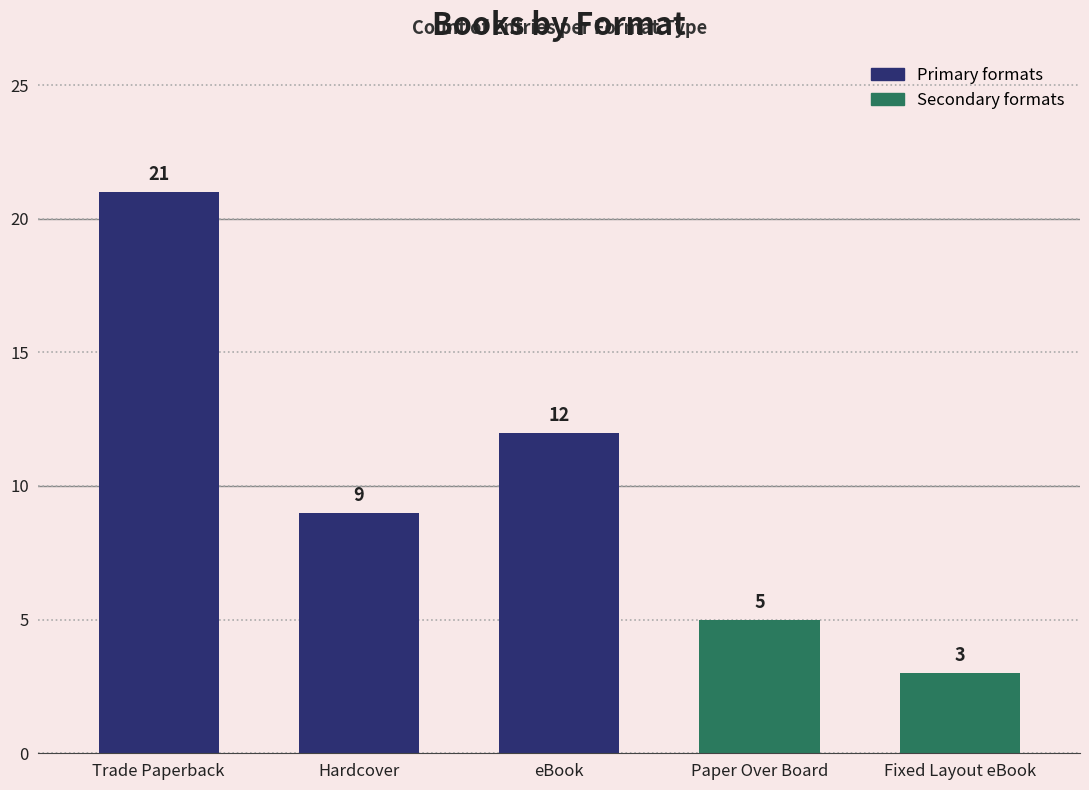

At which label is the value closest to 12?

eBook